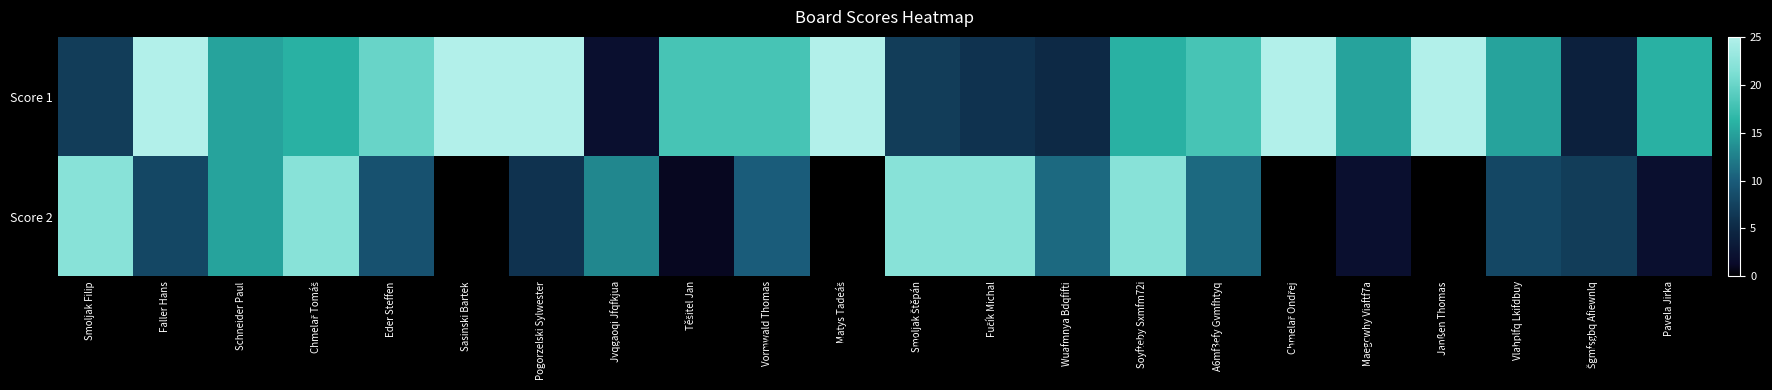

Between Faller Hans and Soyfteby Sxmfm72i, which series saw the biggest shift?

Score 2